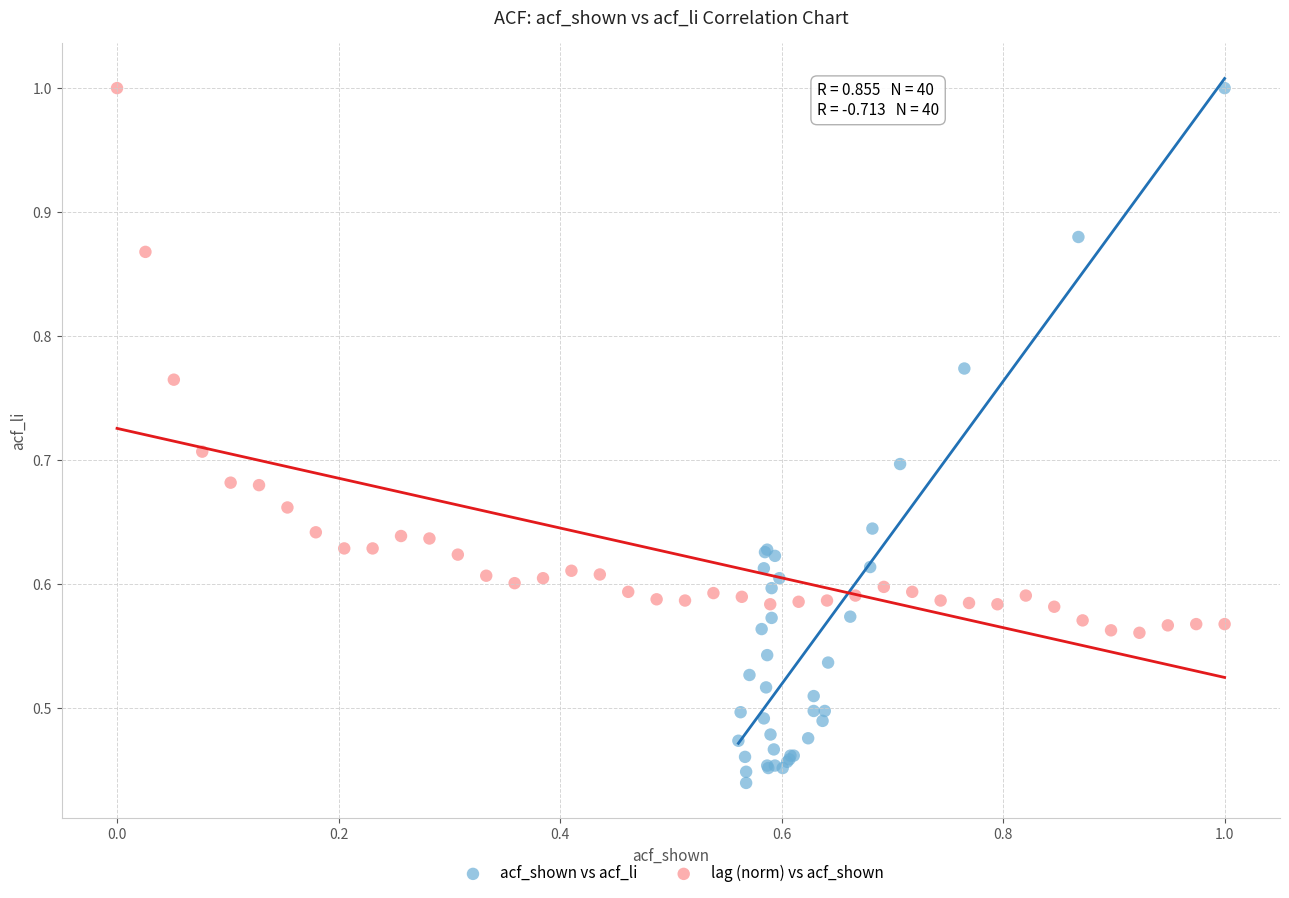

Which series has the widest spread of Y values?

acf_shown vs acf_li